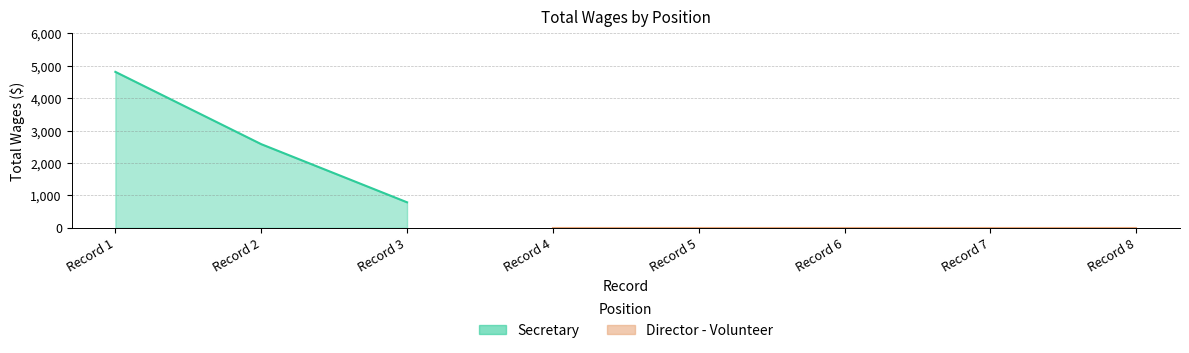

What is the value of the 1st point from the left?

4815